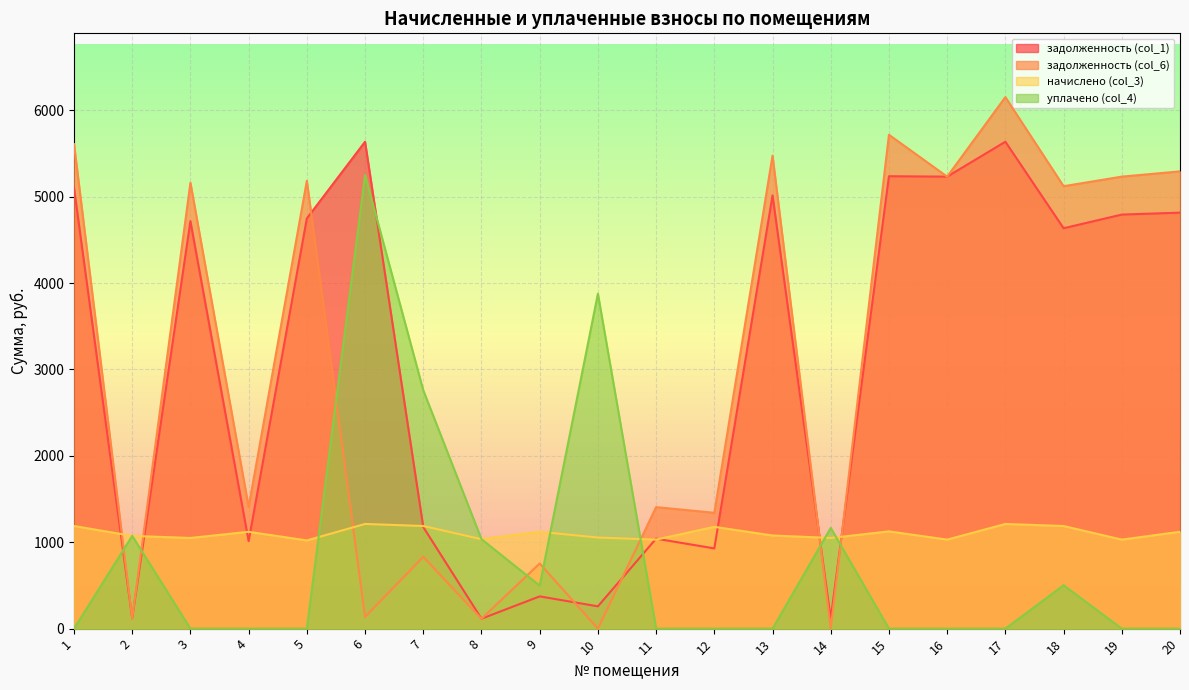

How many values in the задолженность (col_1) series are below 4715?

10